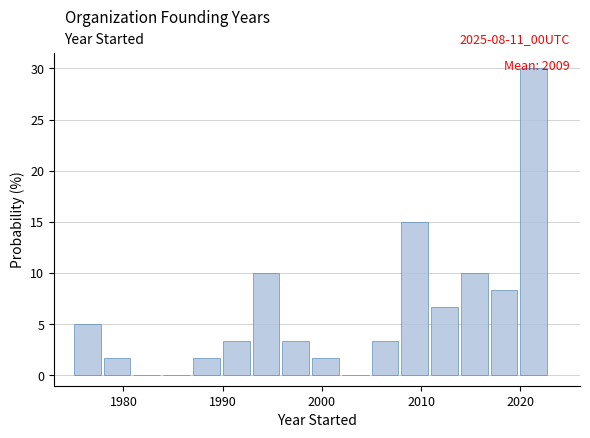

Read against the x-axis, roughly where is the centre of the tallest bar?

2021